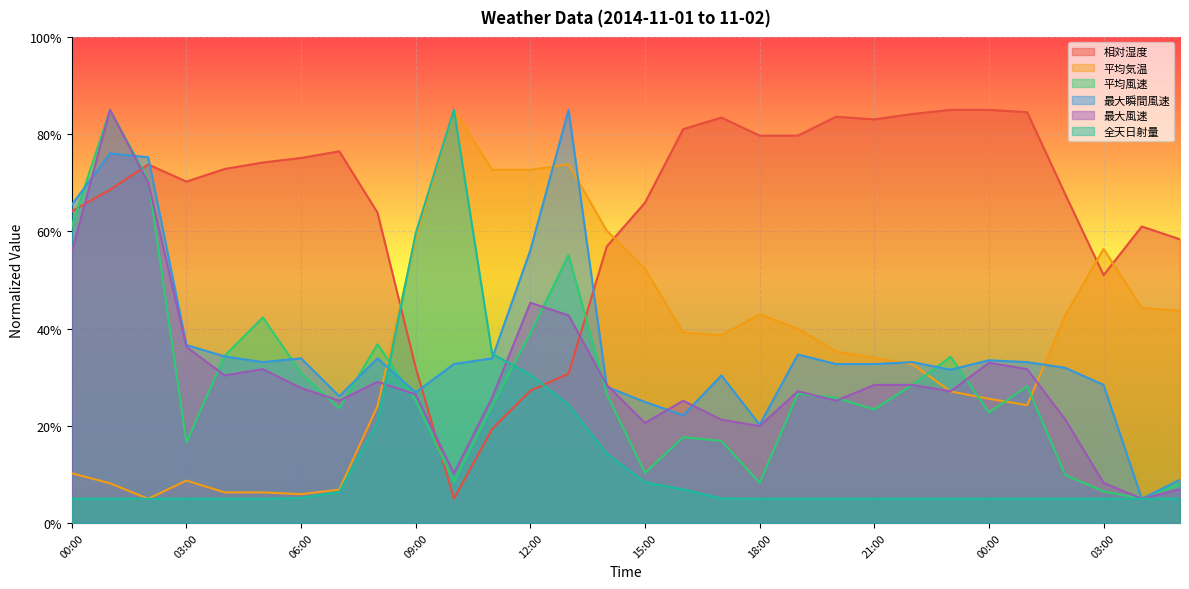

What is the sum of the 平均風速 values at 17:00 and 10:00?

25.4